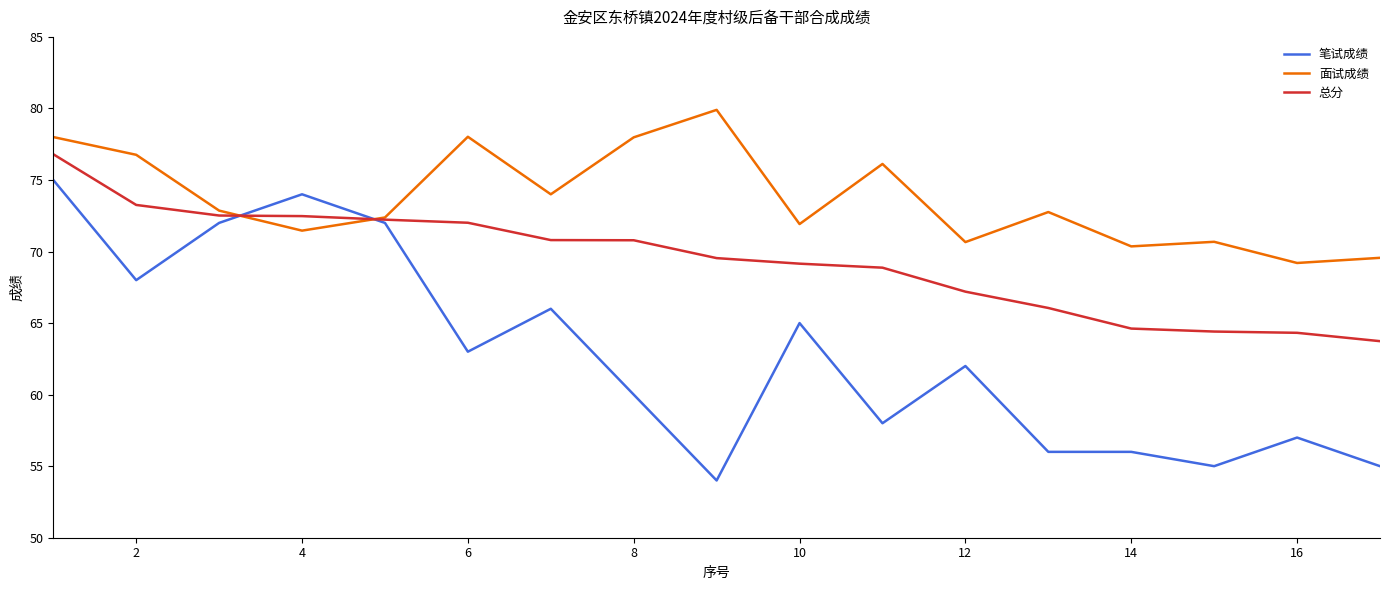

True or false: 面试成绩 has more than 1 points higher than both neighbors.

True